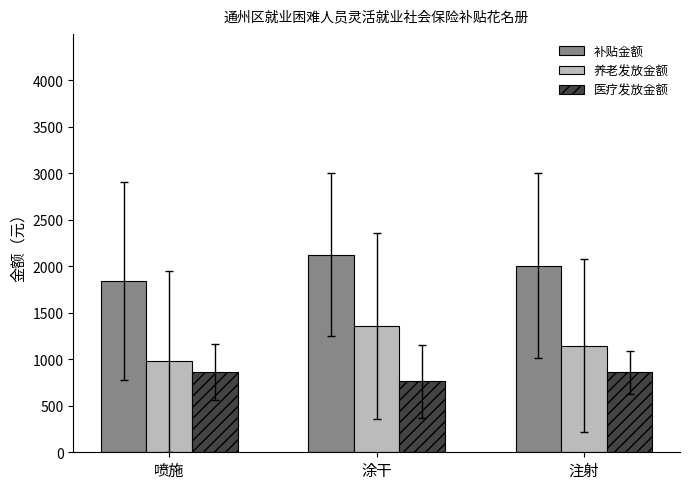

At which category is the sum across all series the highest?

涂干